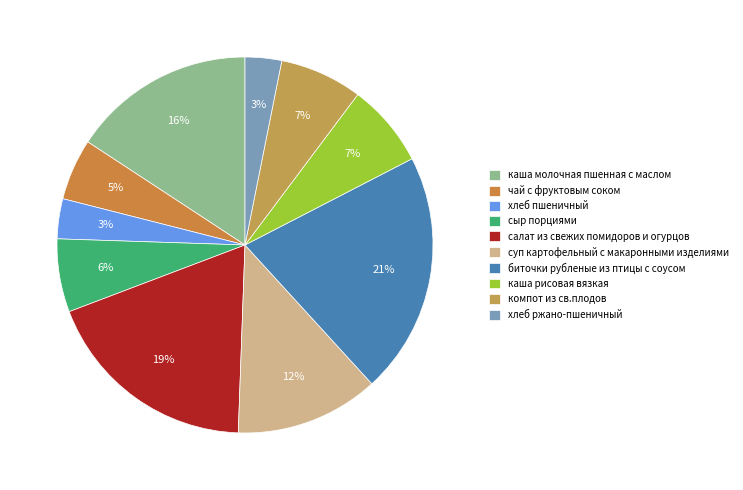

What is the smallest slice in the pie chart?

хлеб ржано-пшеничный